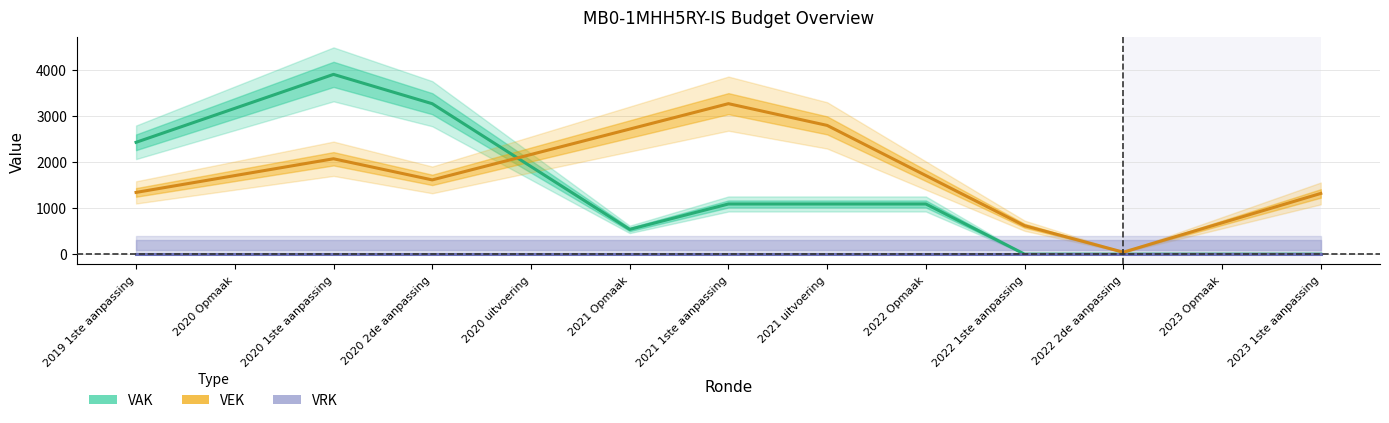

Between 2020 2de aanpassing and 2020 uitvoering, which is larger?

2020 2de aanpassing